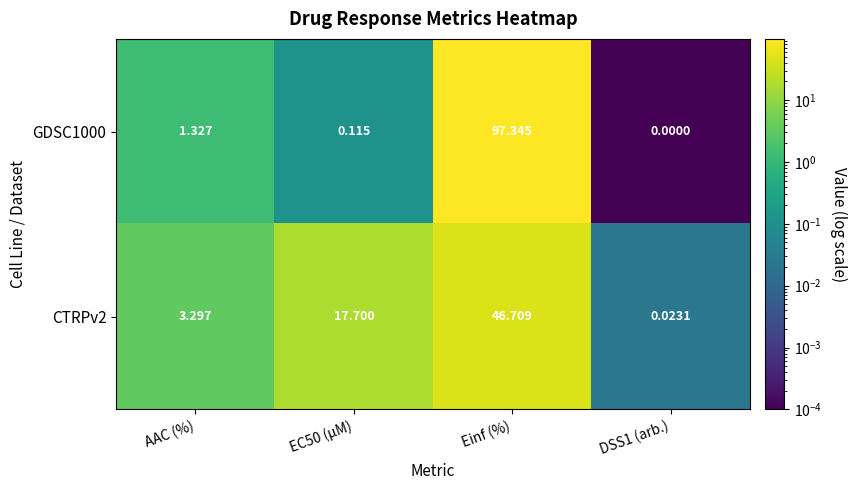

What is the total value across all series at AAC (%)?

4.6